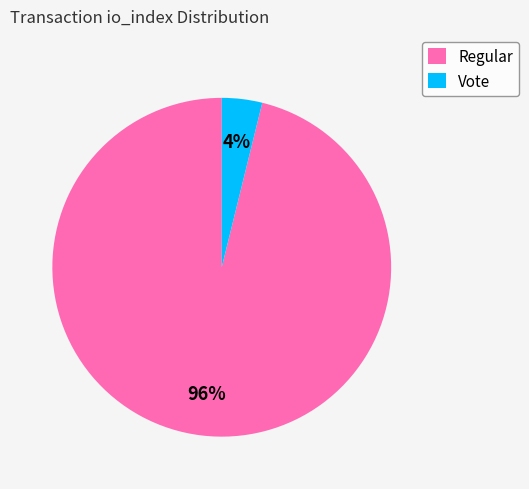

Which has a higher value, Regular or Vote?

Regular